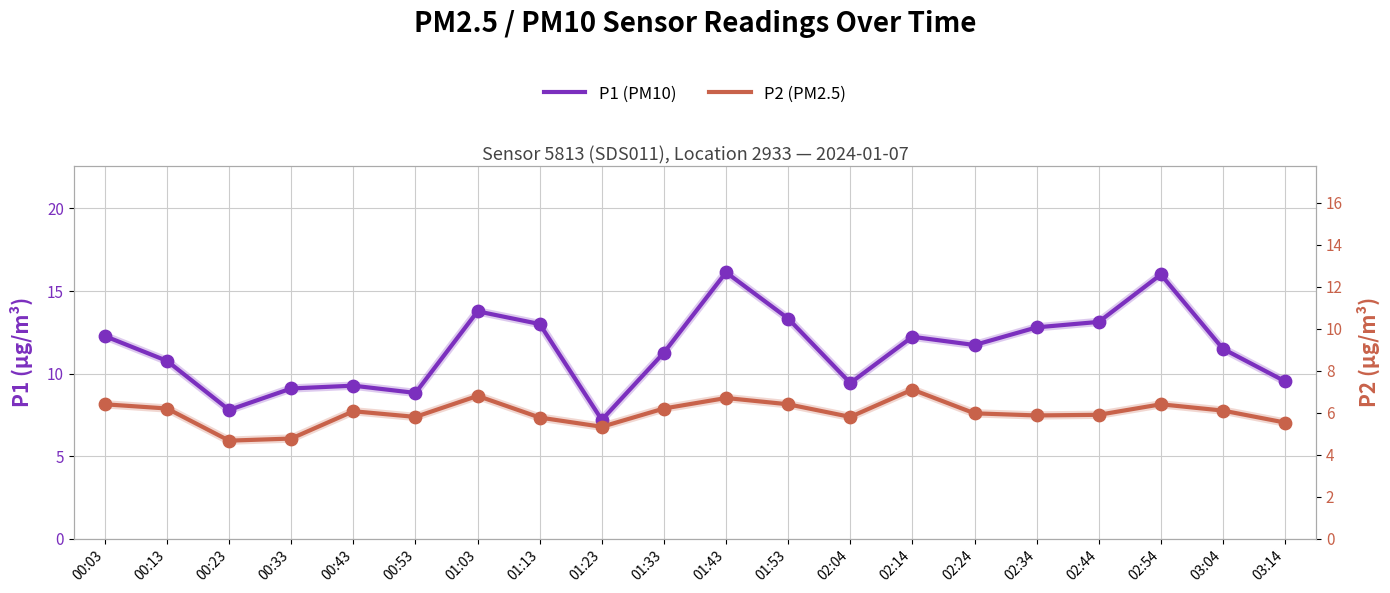

Which series has the widest spread of Y values?

P1 (PM10)